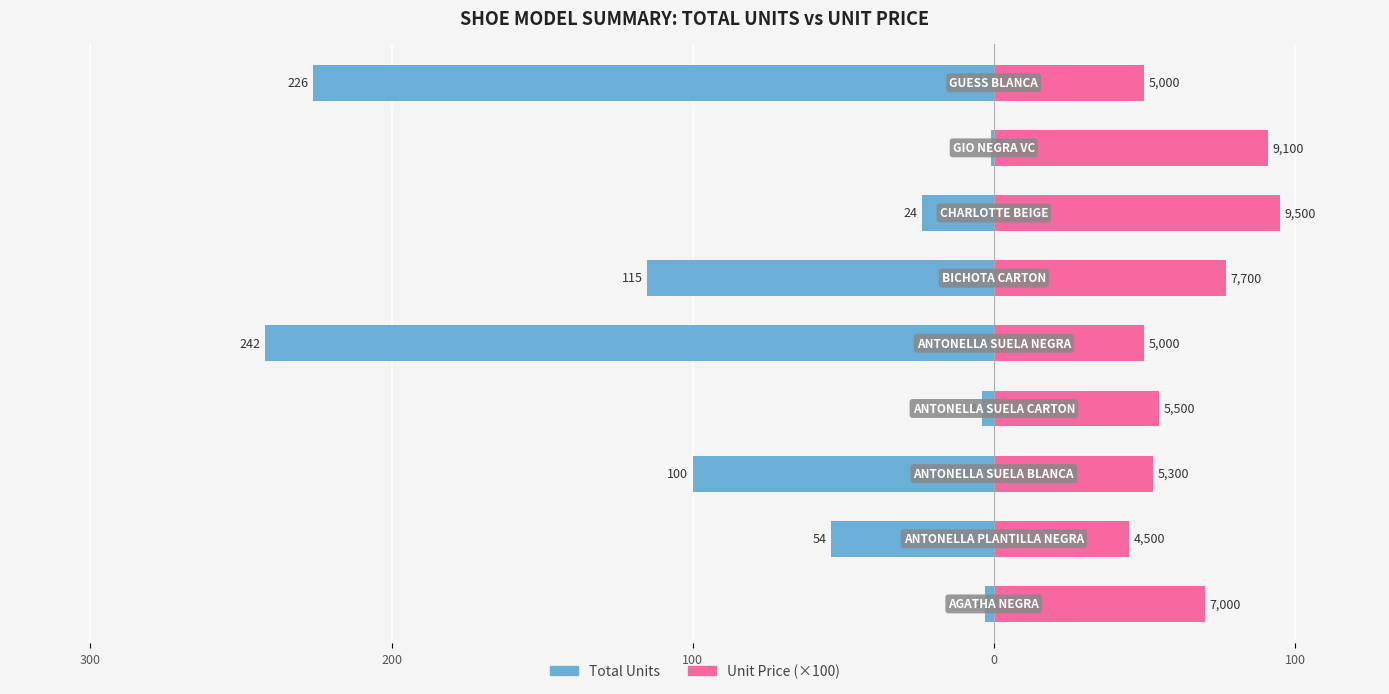

Count the number of data series in this chart.

2